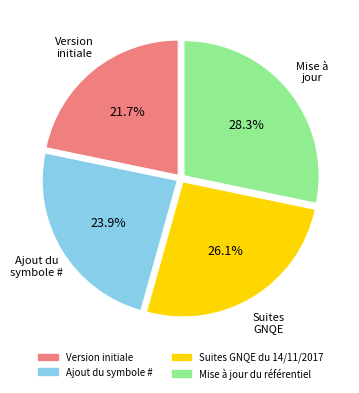

How many slices are in this pie chart?

4